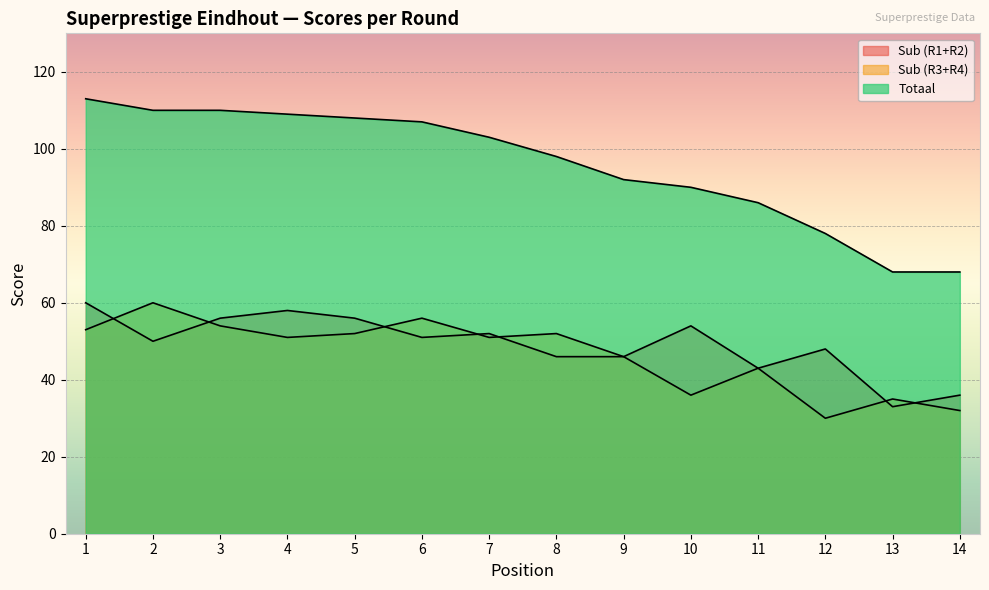

How many lines are shown in the chart?

3